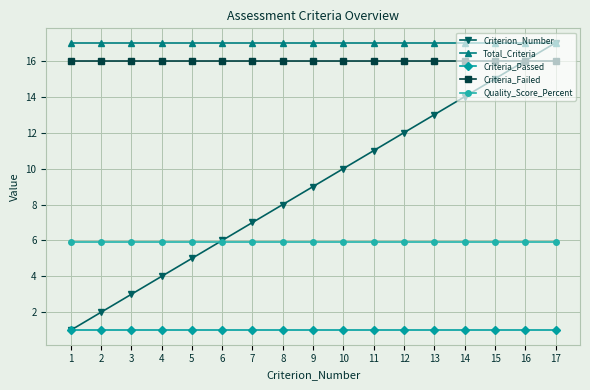

Which category has the lowest value in the Criterion_Number series?

1